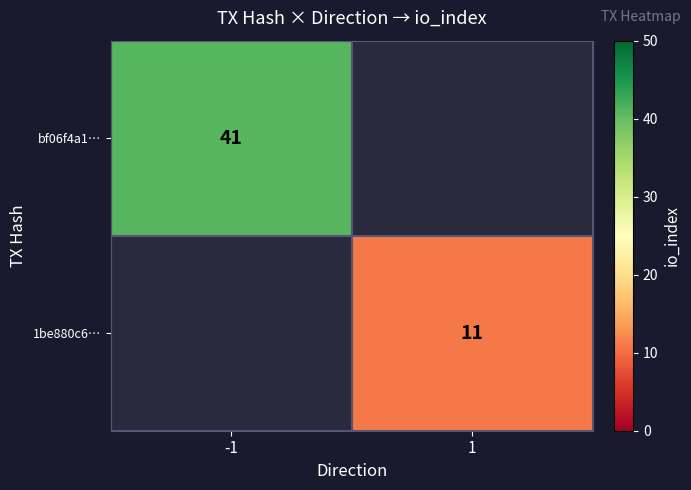

The value of bf06f4a1… at -1 is 22.0. True or false?

False